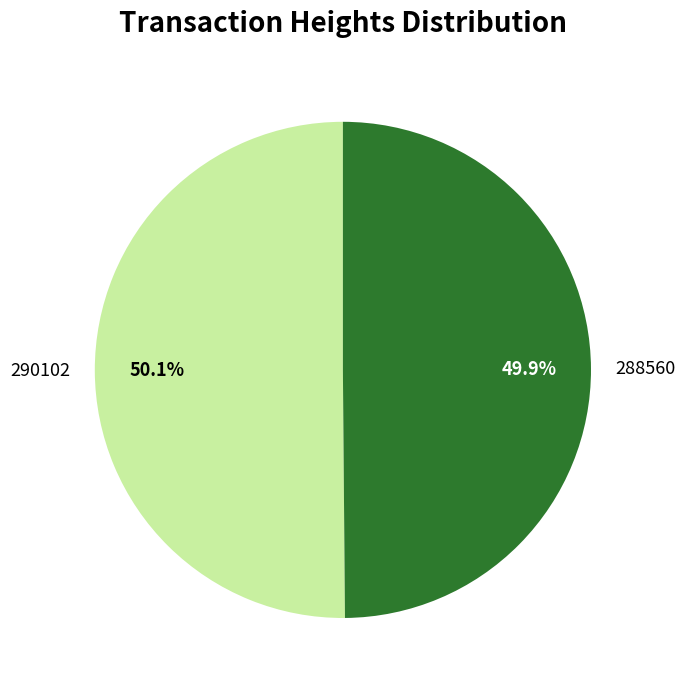

What percentage do 288560 and 290102 together represent?

100.0%